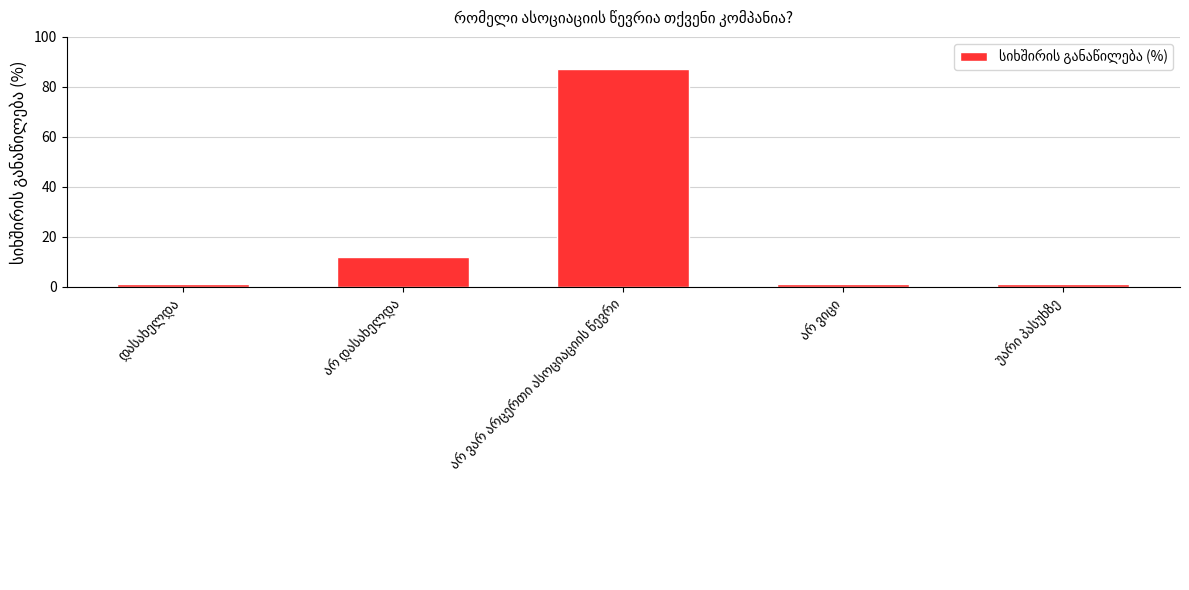

What is the maximum value shown in the chart?

87